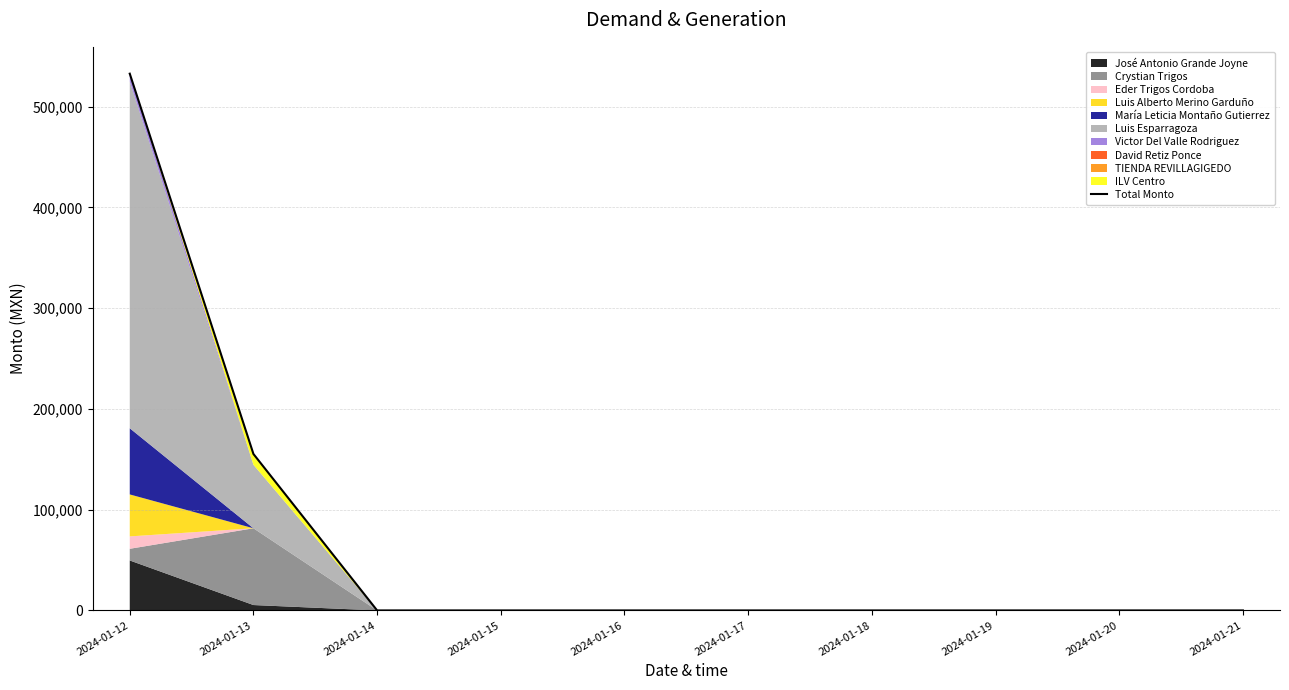

List the labels in order of value, smallest first.

2024-01-14, 2024-01-15, 2024-01-16, 2024-01-17, 2024-01-18, 2024-01-19, 2024-01-20, 2024-01-21, 2024-01-13, 2024-01-12